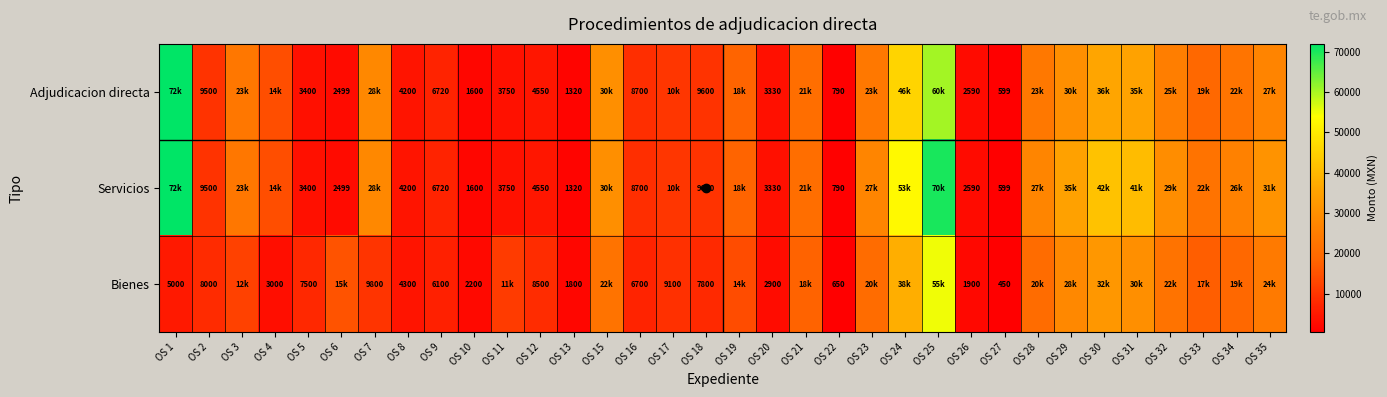

Rank the series at OS 3 from lowest to highest value.

Bienes, Adjudicacion directa, Servicios